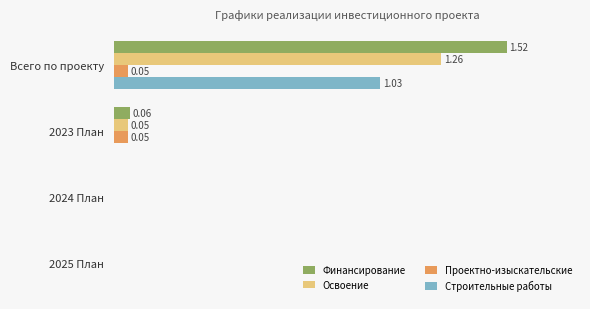

What are all the series names shown in the legend?

Финансирование, Освоение, Проектно-изыскательские, Строительные работы